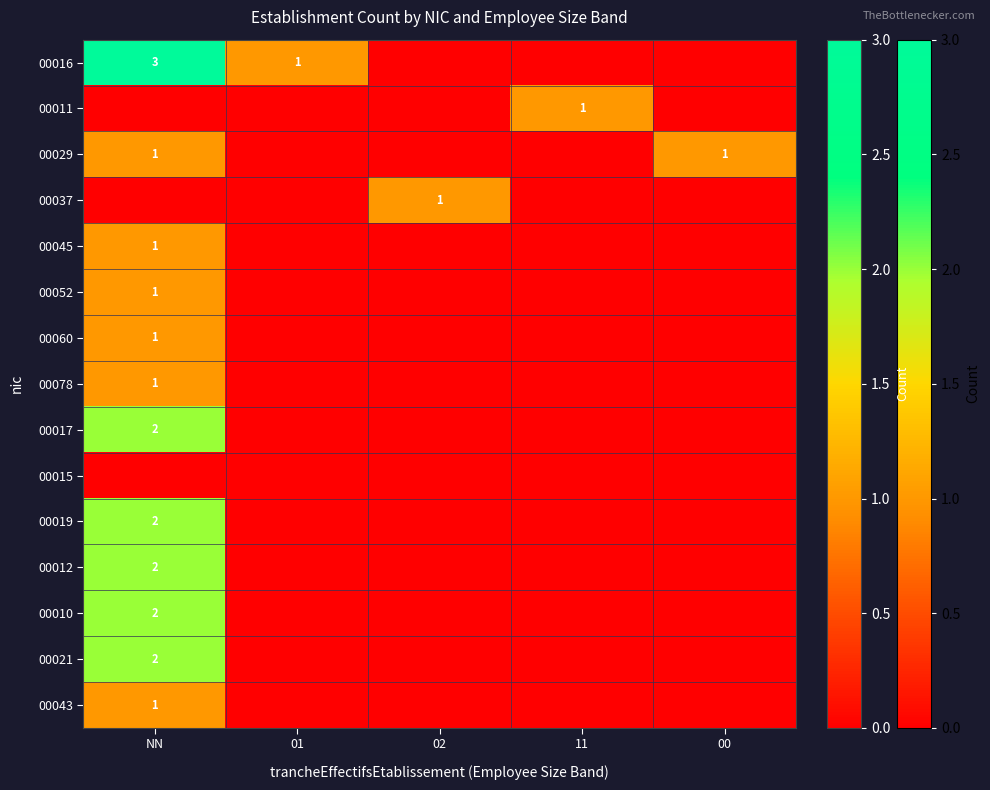

Is the value of 00043 at NN greater than the value of 00019 at NN?

No